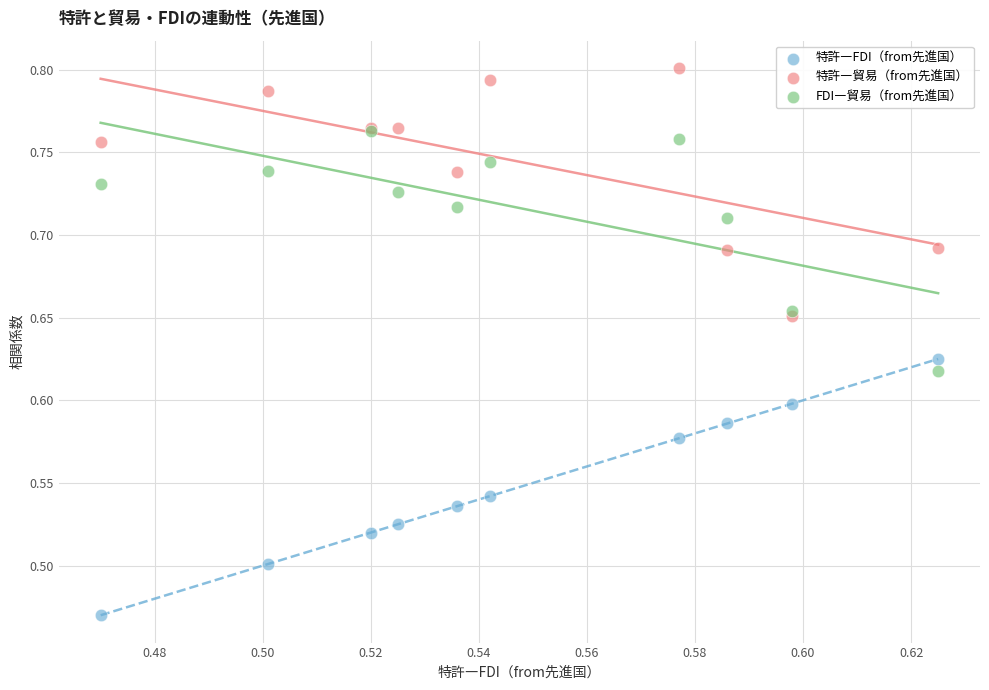

What are all the series names shown in the legend?

特許―FDI（from先進国）, 特許―貿易（from先進国）, FDI―貿易（from先進国）